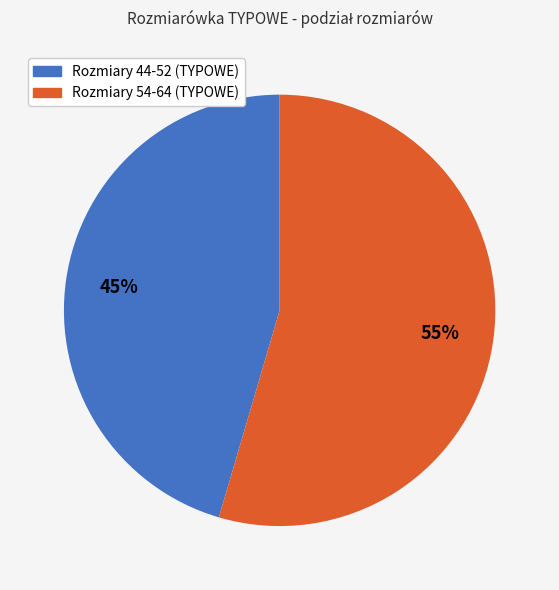

To the nearest percent, what is the average slice percentage?

50%